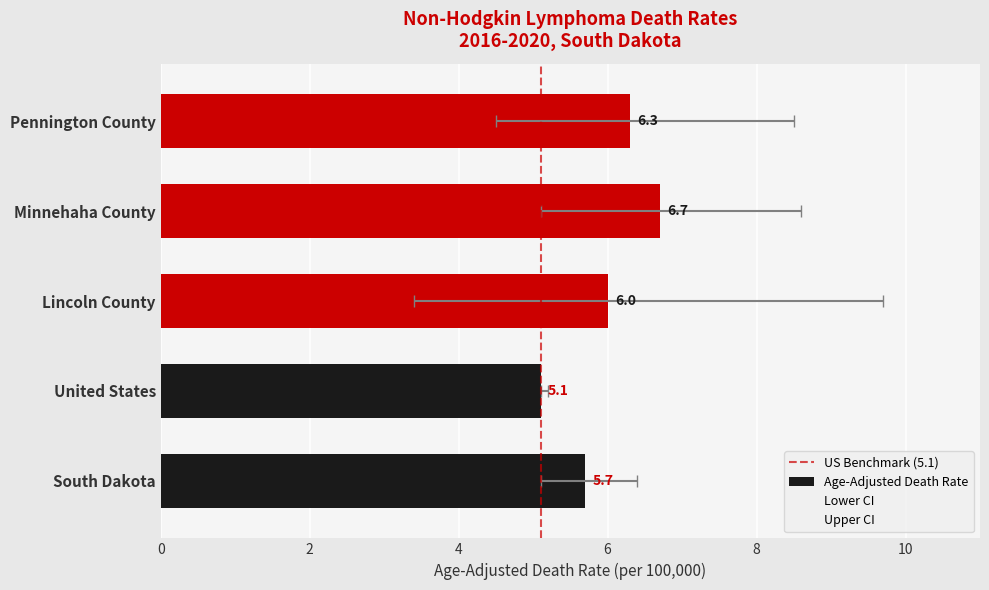

List the labels in order of Upper CI value, largest first.

Lincoln County, Minnehaha County, Pennington County, South Dakota, United States